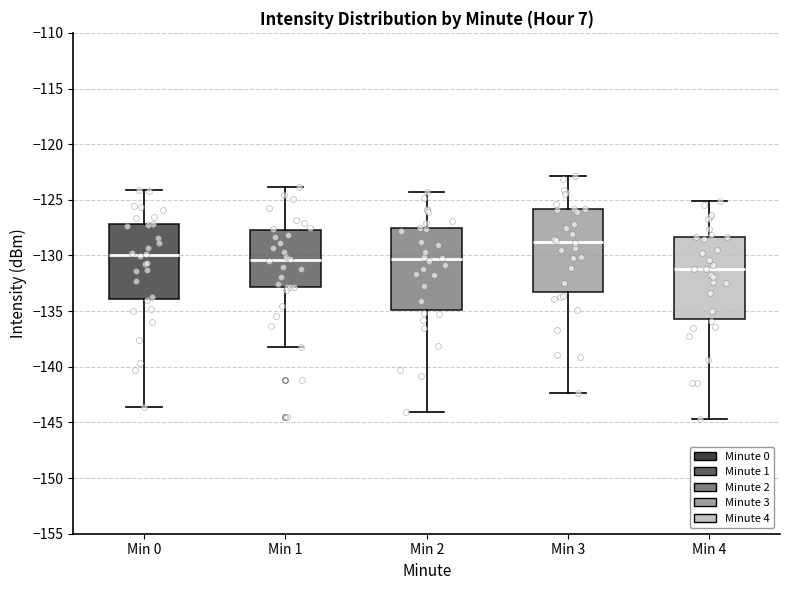

Which box's median line is the highest?

Min 3